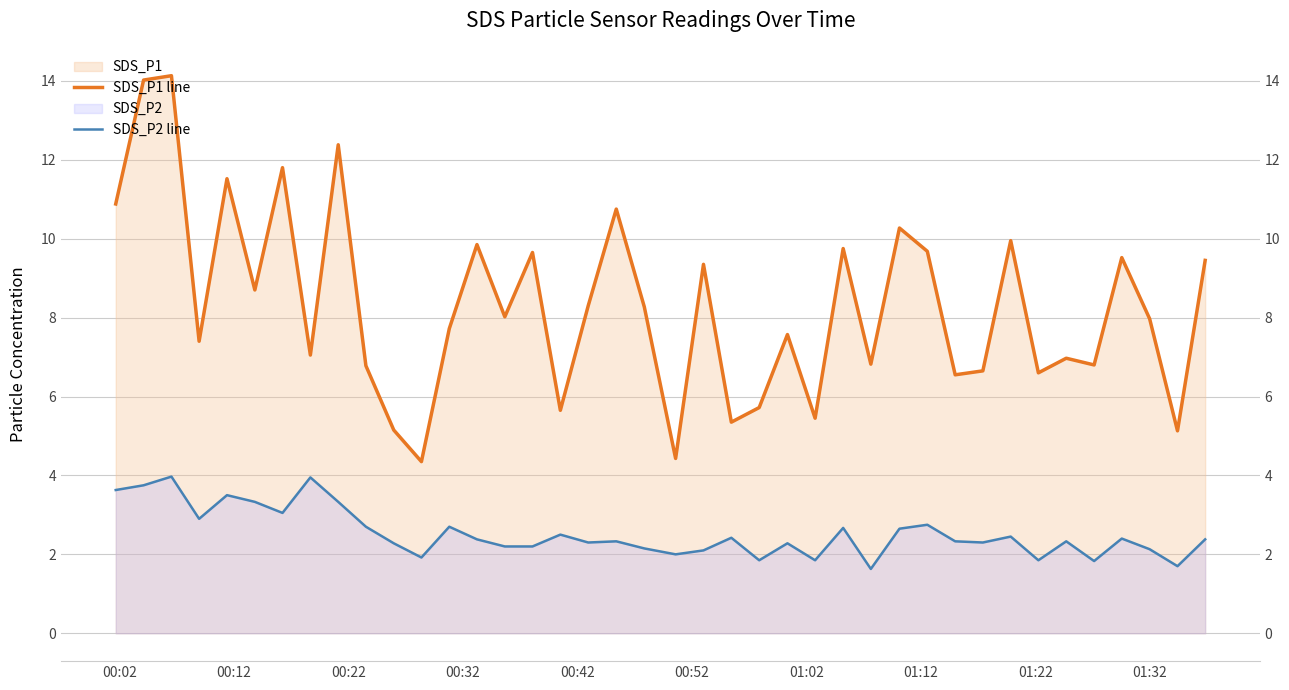

Reading left to right, extract all data points from this chart.

SDS_P1 line: 10.9	14.0	14.1	7.4	11.5	8.7	11.8	7.0	12.4	6.8	5.2	4.3	7.7	9.8	8.0	9.7	5.7	8.3	10.8	8.3	4.4	9.3	5.3	5.7	7.6	5.5	9.8	6.8	10.3	9.7	6.5	6.7	9.9	6.6	7.0	6.8	9.5	8.0	5.1	9.4
SDS_P2 line: 3.6	3.8	4.0	2.9	3.5	3.3	3.0	4.0	3.3	2.7	2.3	1.9	2.7	2.4	2.2	2.2	2.5	2.3	2.3	2.1	2.0	2.1	2.4	1.9	2.3	1.9	2.7	1.6	2.6	2.8	2.3	2.3	2.5	1.9	2.3	1.8	2.4	2.1	1.7	2.4